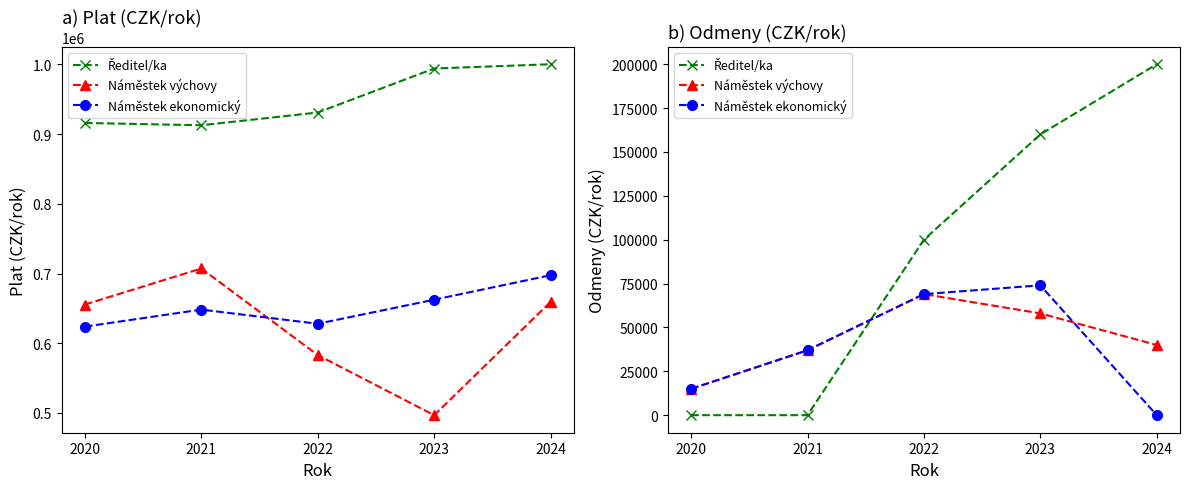

Where is the first local maximum for Náměstek výchovy?

2022